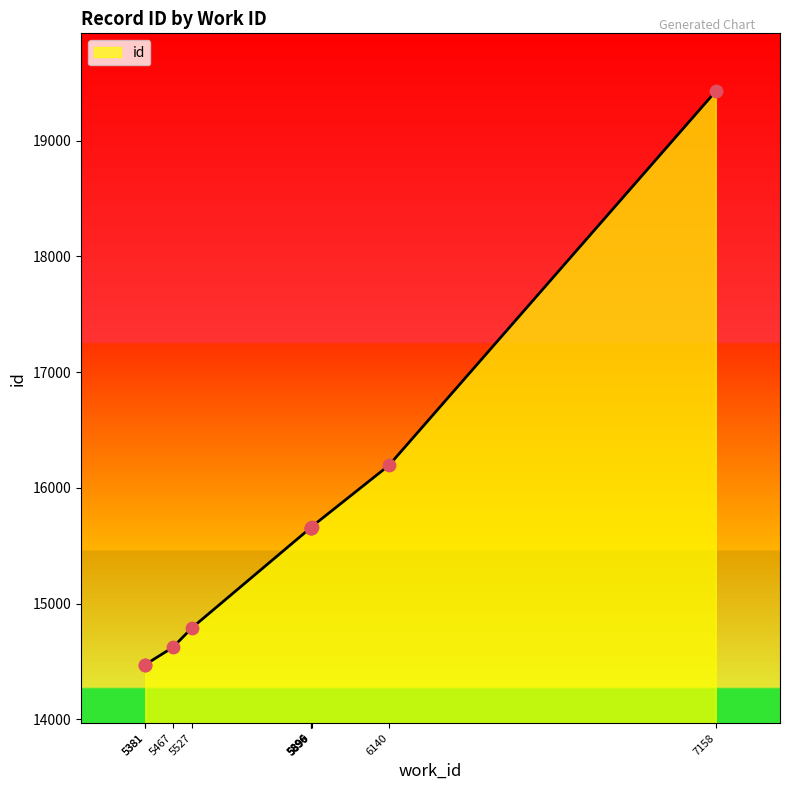

Between 5896 and 6140, which is larger?

6140